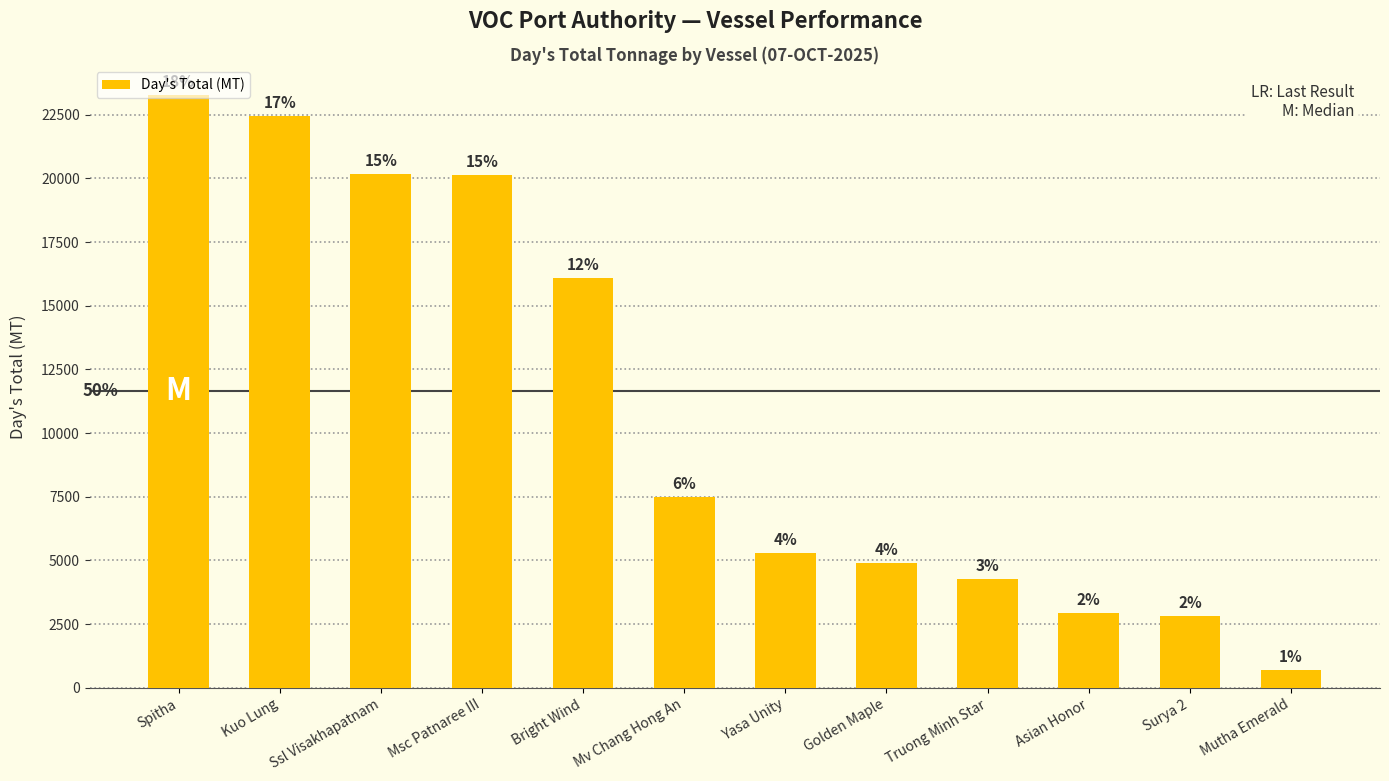

Are the bars horizontal?

No